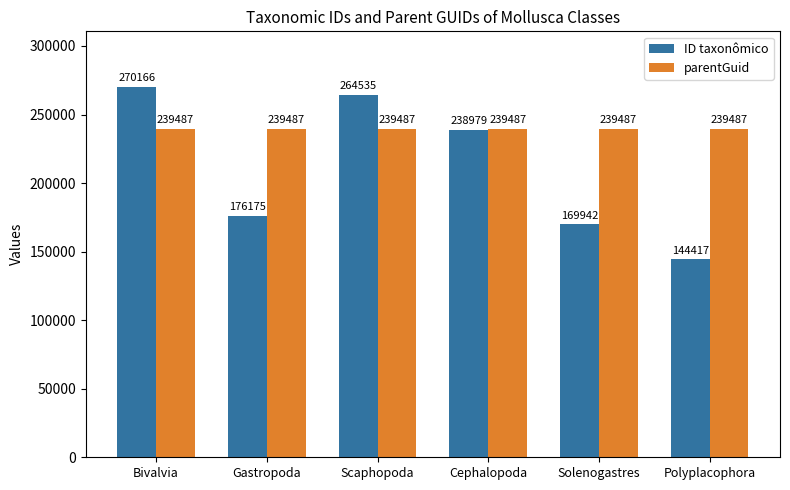

Which category has the highest value across all series?

Bivalvia